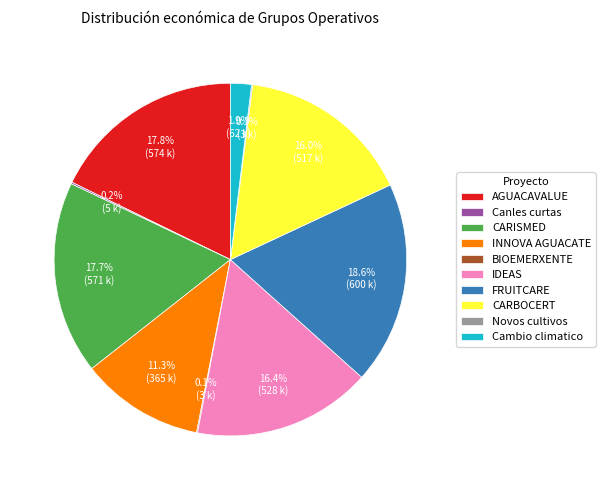

Is the sum of Cambio climatico and CARISMED greater than half?

No